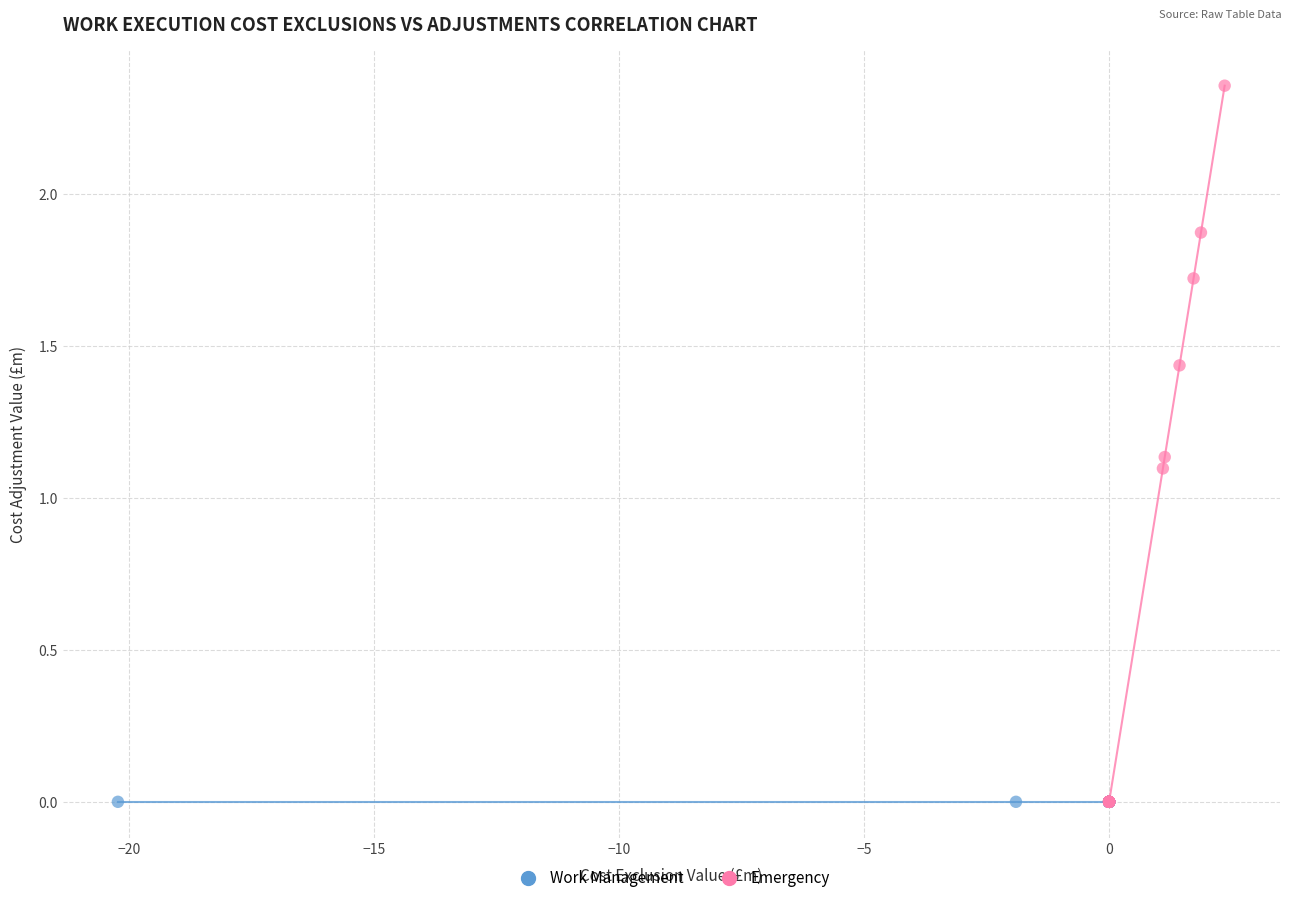

Which series contains the highest Y value?

Emergency